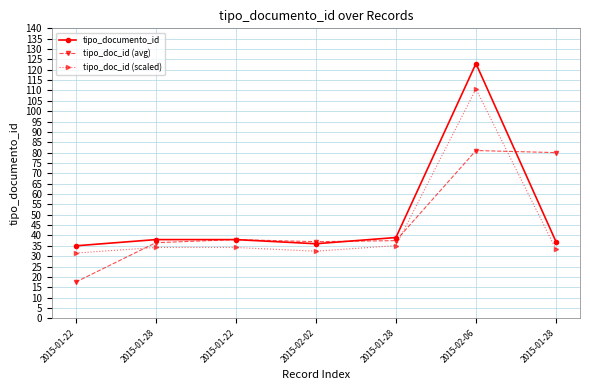

The tipo_documento_id series shows 38.0 at 2015-01-22. True or false?

True